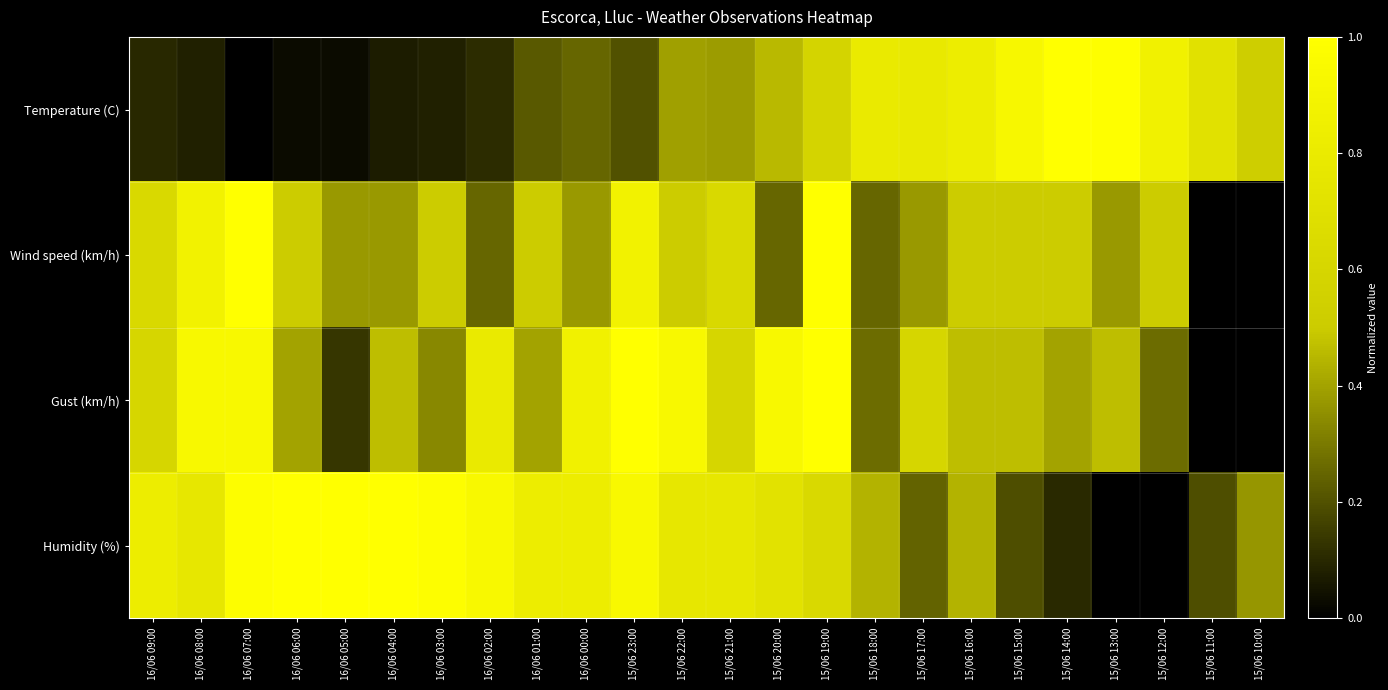

At 15/06 23:00, list the series in order from smallest to largest.

Temperature (C), Wind speed (km/h), Humidity (%), Gust (km/h)